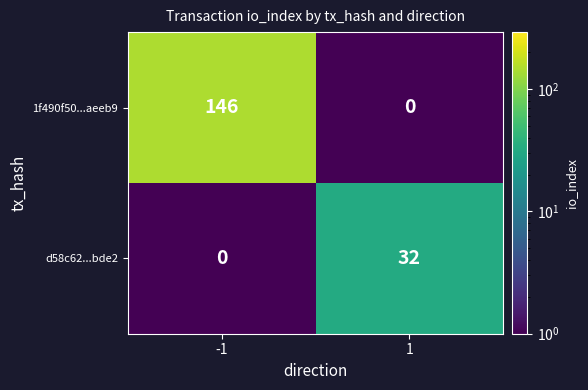

Which series changed the most between -1 and 1?

1f490f50...aeeb9